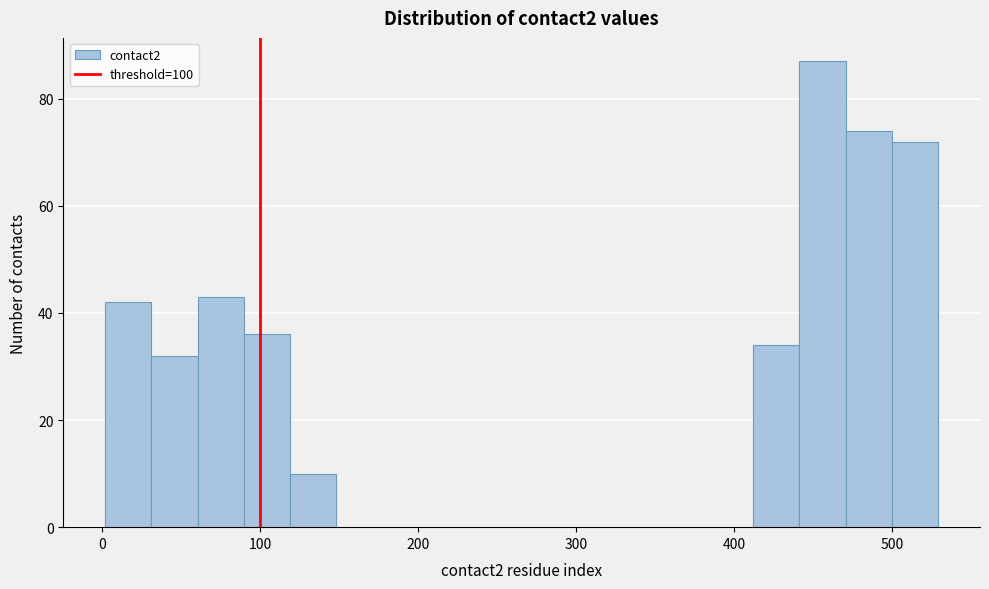

Around what value on the x-axis is the tallest bar? Give the approximate position of its centre, as read against the axis.

460